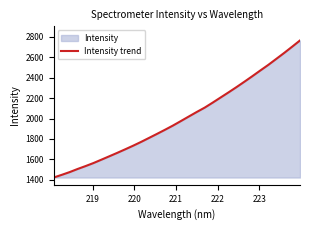

What is the greatest value displayed?

2764.5